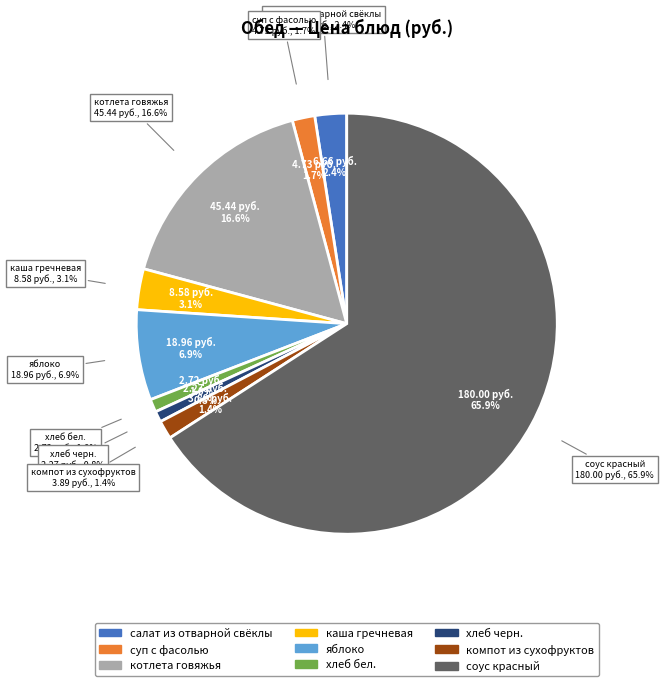

Which slice is the largest?

соус красный